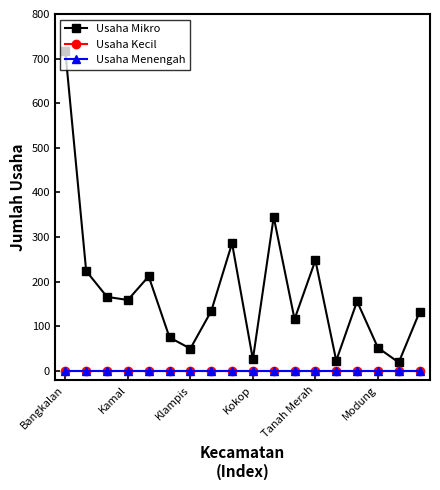

Does the chart have visible grid lines?

No